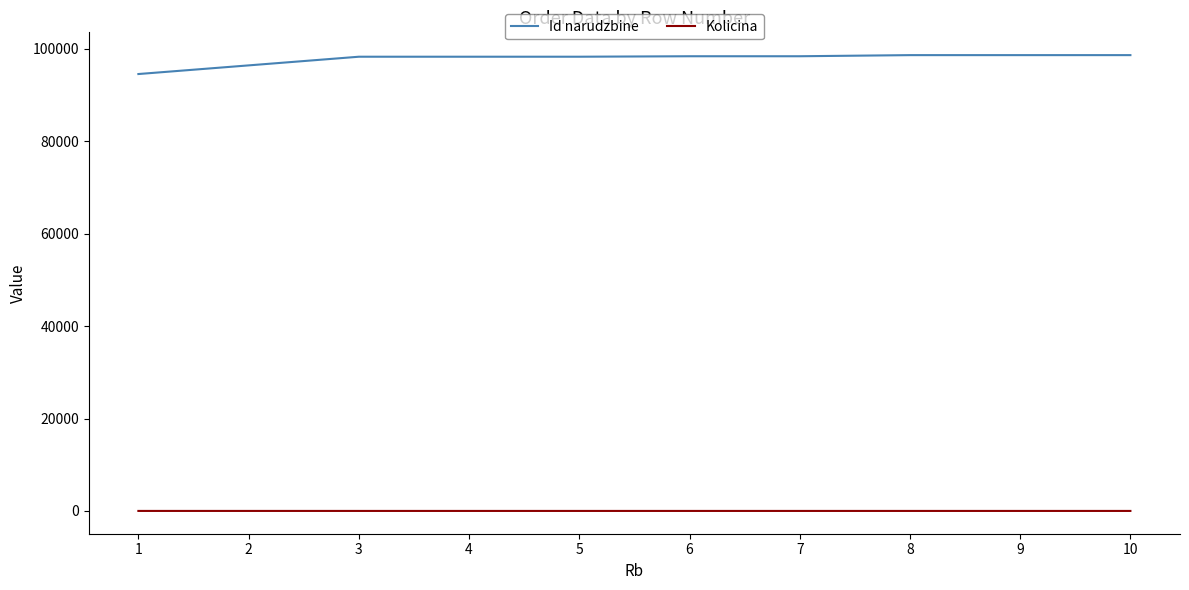

What is the maximum value shown in the chart?

98647